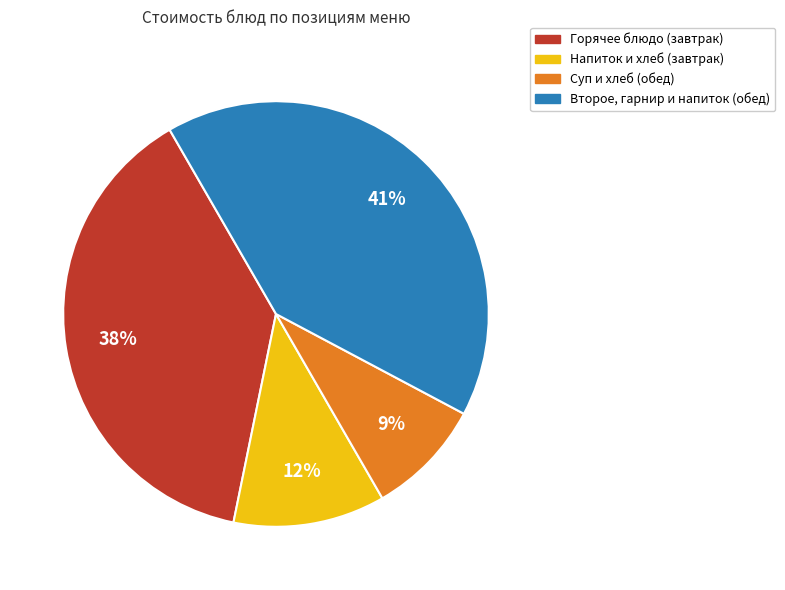

Combined, do Горячее блюдо (завтрак) and Второе, гарнир и напиток (обед) account for over 50%?

Yes